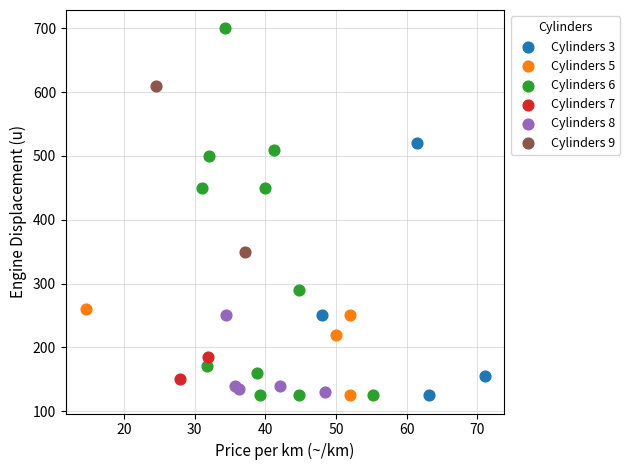

What are all the series names shown in the legend?

Cylinders 3, Cylinders 5, Cylinders 6, Cylinders 7, Cylinders 8, Cylinders 9